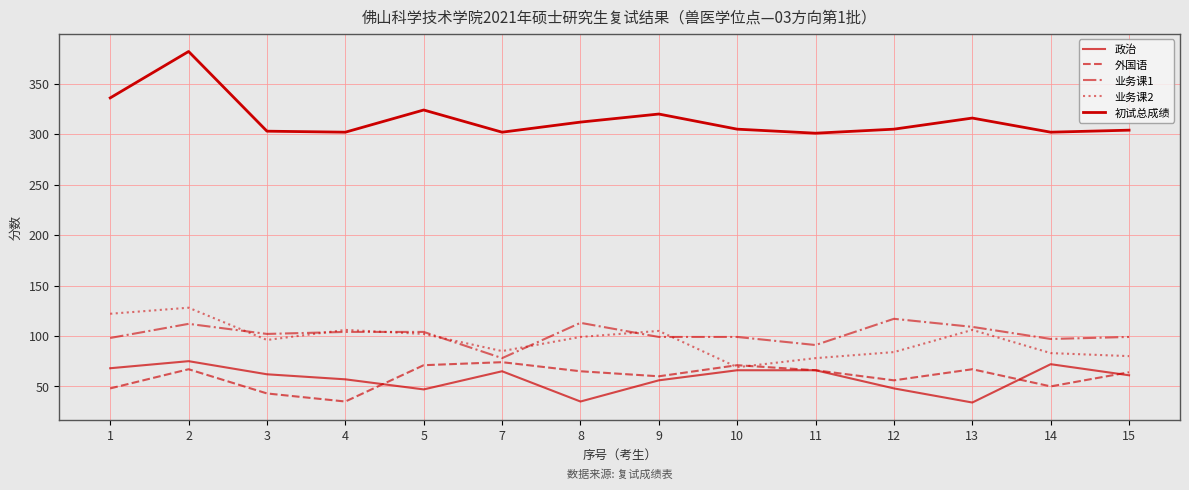

Is this an area chart (filled region under the line)?

No